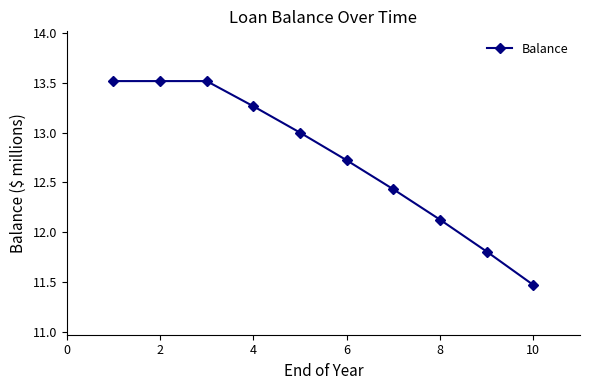

True or false: the data has more than 1 interior local peaks.

False